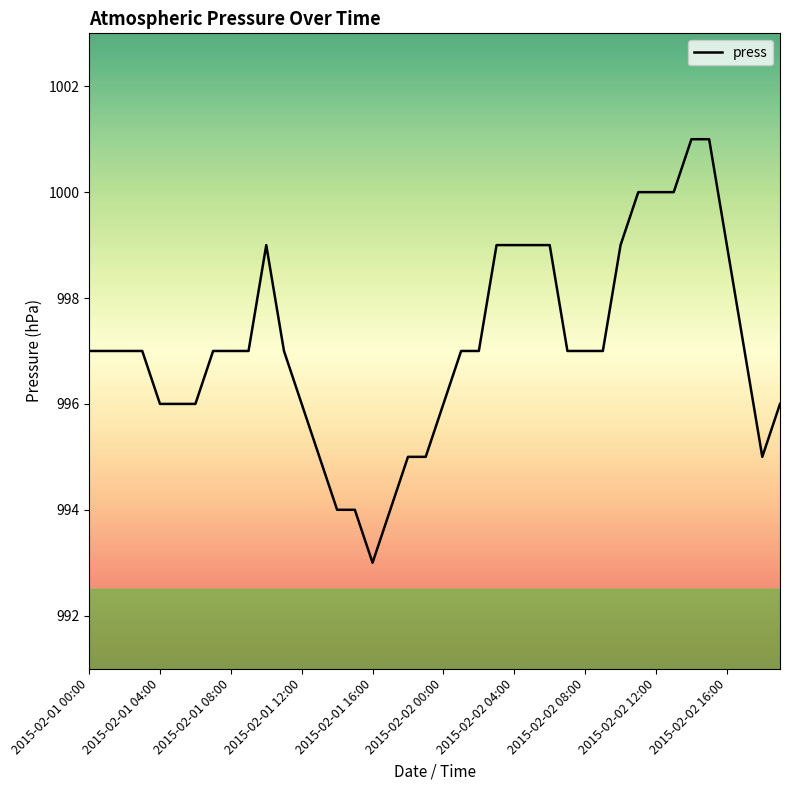

True or false: there are more than 0 points higher than both neighbors.

True